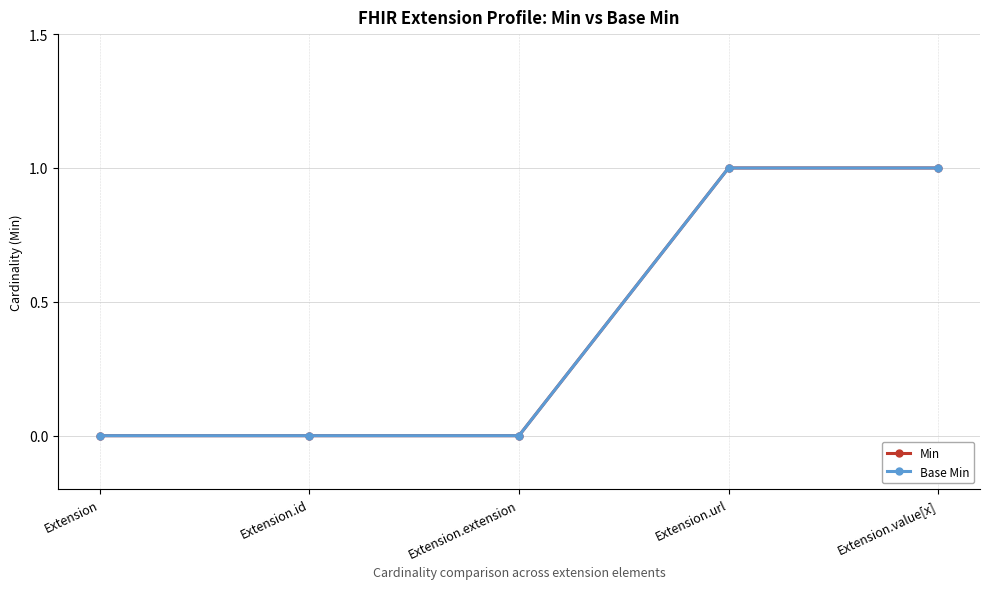

Which series has the largest range (max minus min)?

Min